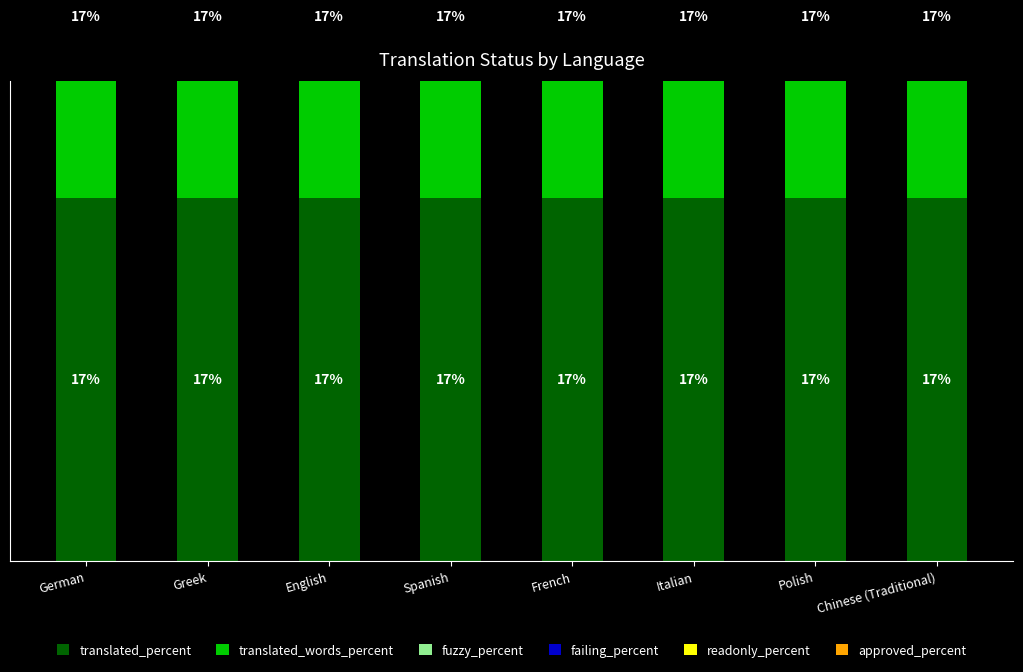

Reading right to left, list all the values displayed in this chart.

translated_percent: Chinese (Traditional)=16.7	Polish=16.7	Italian=16.7	French=16.7	Spanish=16.7	English=16.7	Greek=16.7	German=16.7
translated_words_percent: Chinese (Traditional)=16.7	Polish=16.7	Italian=16.7	French=16.7	Spanish=16.7	English=16.7	Greek=16.7	German=16.7
fuzzy_percent: Chinese (Traditional)=0.0	Polish=0.0	Italian=0.0	French=0.0	Spanish=0.0	English=0.0	Greek=0.0	German=0.0
failing_percent: Chinese (Traditional)=0.0	Polish=0.0	Italian=0.0	French=0.0	Spanish=0.0	English=0.0	Greek=0.0	German=0.0
readonly_percent: Chinese (Traditional)=0.0	Polish=0.0	Italian=0.0	French=0.0	Spanish=0.0	English=0.0	Greek=0.0	German=0.0
approved_percent: Chinese (Traditional)=0.0	Polish=0.0	Italian=0.0	French=0.0	Spanish=0.0	English=0.0	Greek=0.0	German=0.0